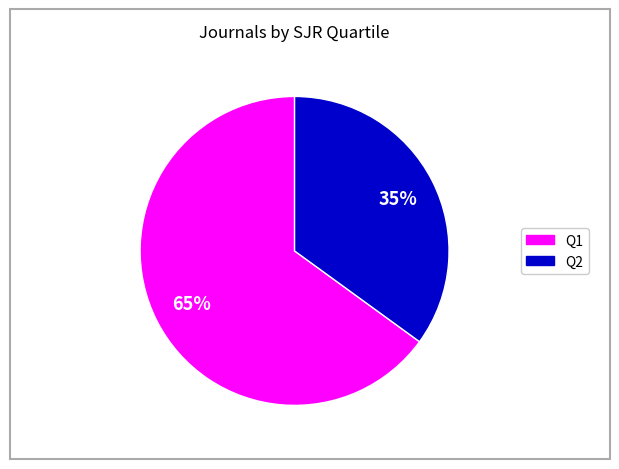

How many slices are in this pie chart?

2